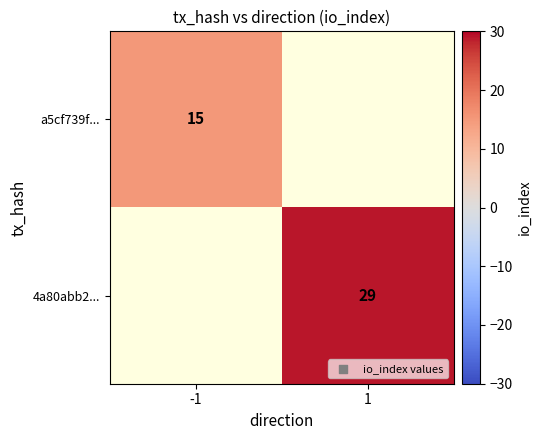

What is the greatest value displayed?

29.0